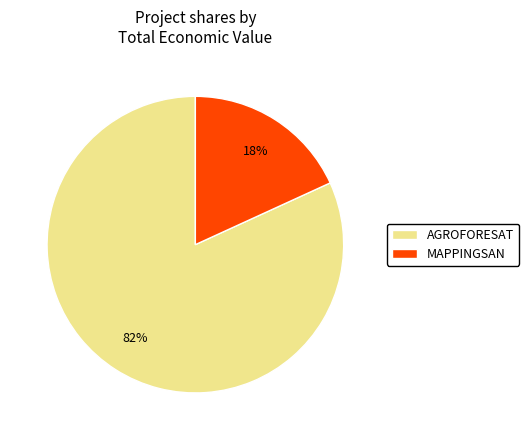

Does any single category account for the majority?

Yes